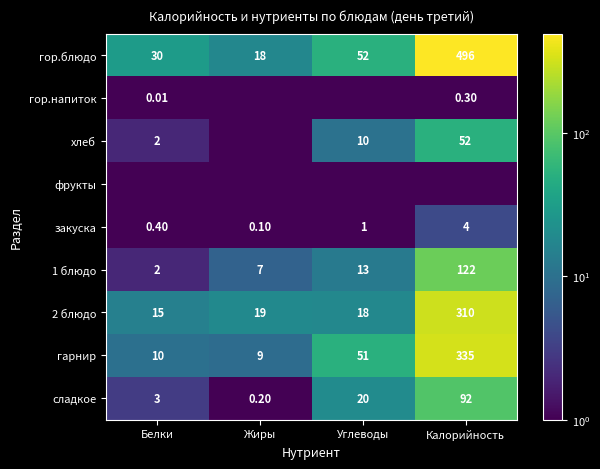

At which label does 1 блюдо reach its minimum?

Белки